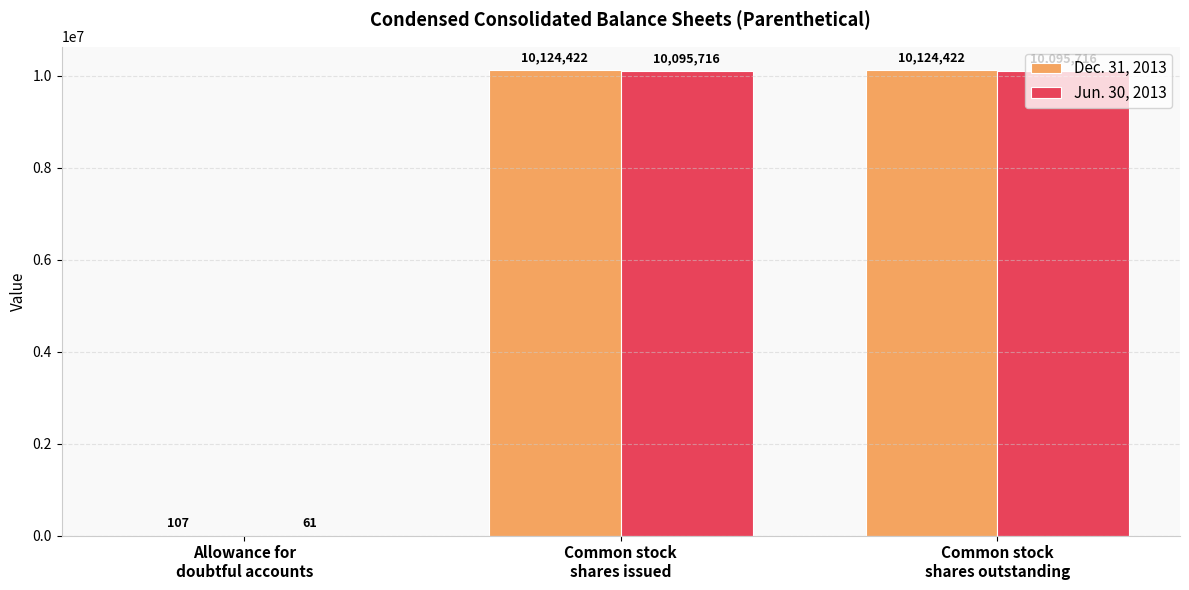

Reading left to right, what are all the values shown in this chart?

Dec. 31, 2013: 107	10124422	10124422
Jun. 30, 2013: 61	10095716	10095716